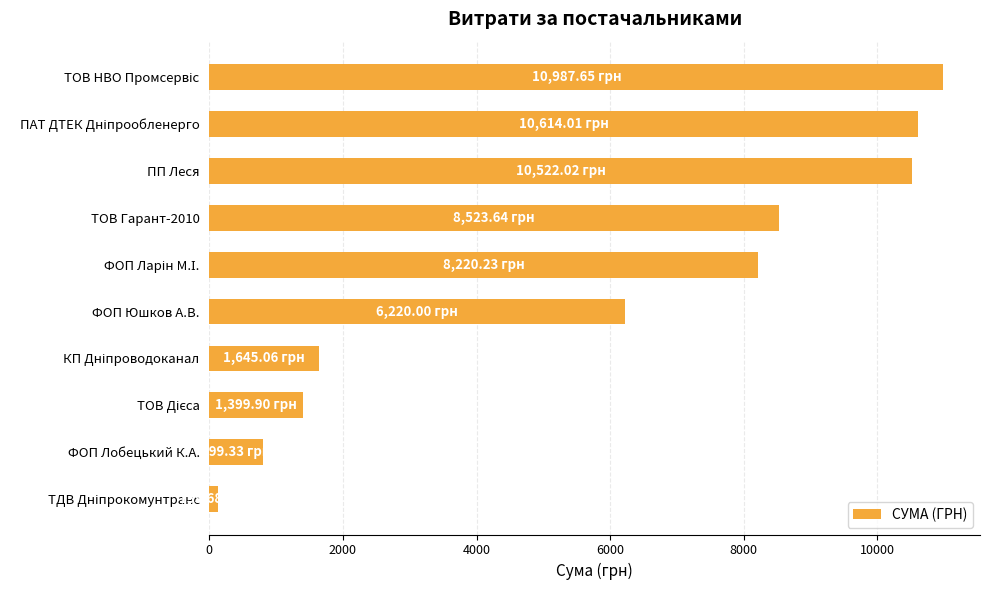

What is the difference between the second highest and minimum values?

10478.3